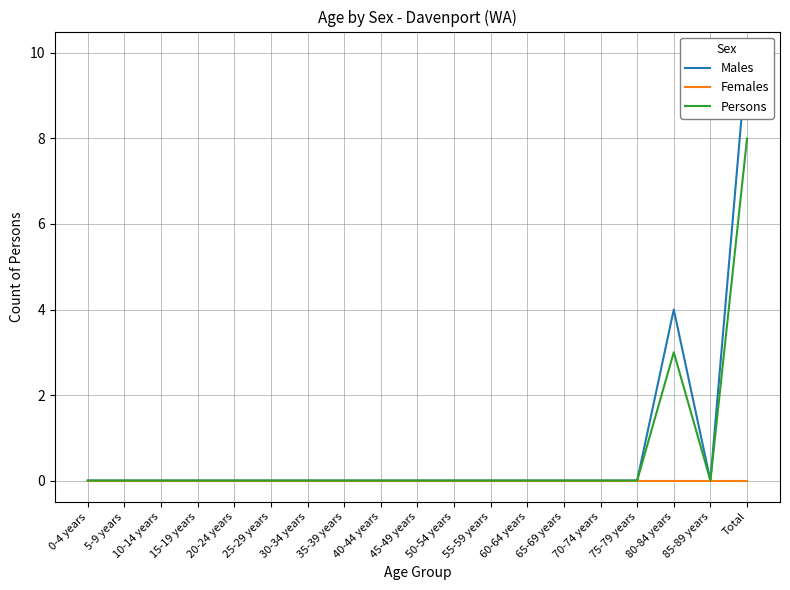

What is the difference between the maximum and minimum values in the Males series?

10